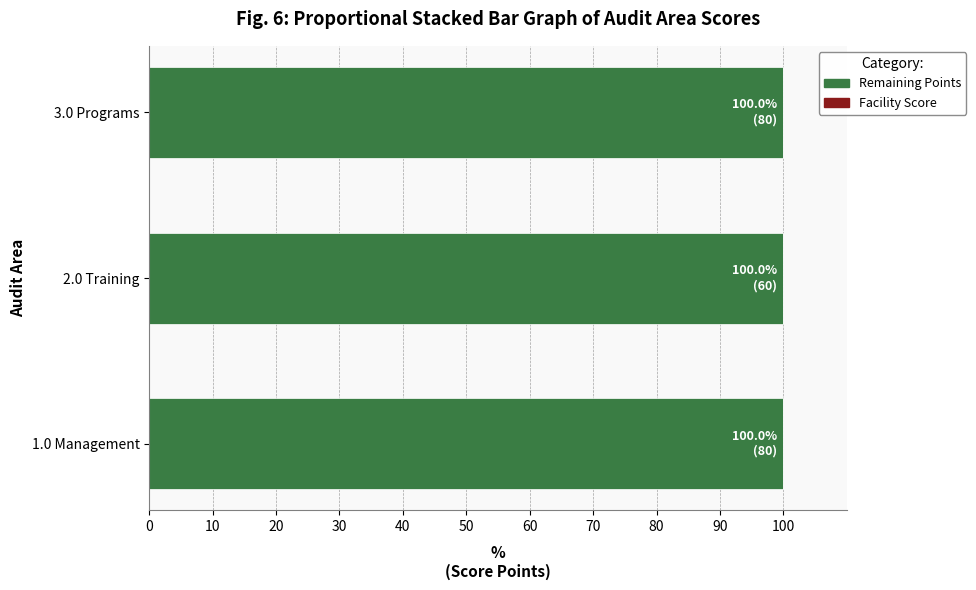

What is the value of the Max Score bar at the 3rd from the left?

80